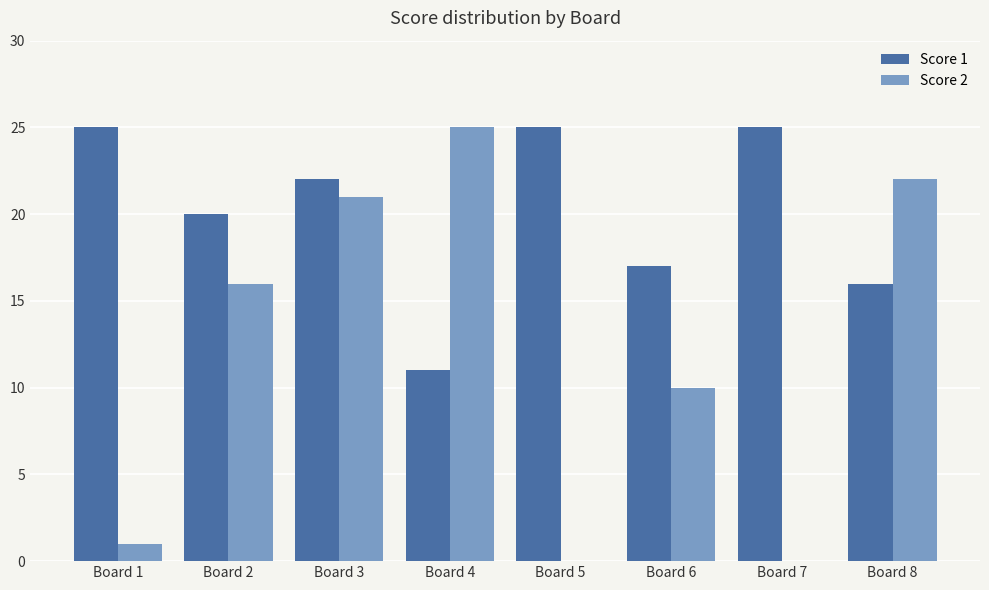

Is the value of Score 2 at Board 5 greater than the value of Score 1 at Board 6?

No